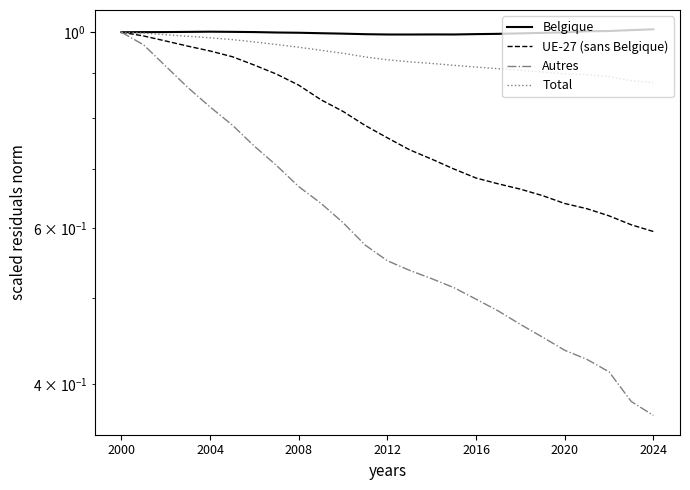

Reading right to left, list all the values displayed in this chart.

Belgique: 1.0	1.0	1.0	1.0	1.0	1.0	1.0	1.0	1.0	1.0	1.0	1.0	1.0	1.0	1.0	1.0	1.0	1.0	1.0	1.0	1.0	1.0	1.0	1.0	1.0
UE-27 (sans Belgique): 0.6	0.6	0.6	0.6	0.6	0.7	0.7	0.7	0.7	0.7	0.7	0.7	0.8	0.8	0.8	0.8	0.9	0.9	0.9	0.9	1.0	1.0	1.0	1.0	1.0
Autres: 0.4	0.4	0.4	0.4	0.4	0.5	0.5	0.5	0.5	0.5	0.5	0.5	0.6	0.6	0.6	0.6	0.7	0.7	0.7	0.8	0.8	0.9	0.9	1.0	1.0
Total: 0.9	0.9	0.9	0.9	0.9	0.9	0.9	0.9	0.9	0.9	0.9	0.9	0.9	0.9	0.9	1.0	1.0	1.0	1.0	1.0	1.0	1.0	1.0	1.0	1.0